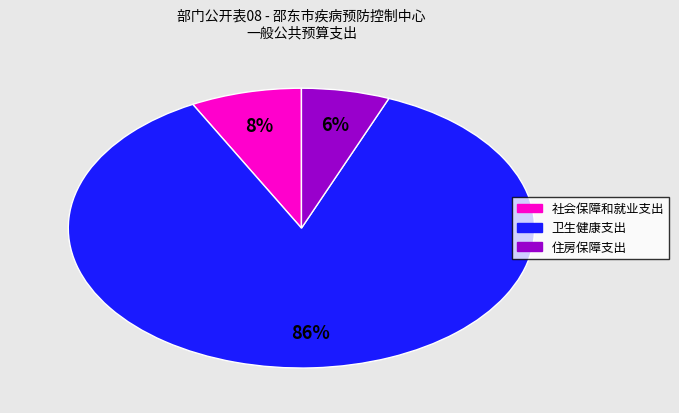

To the nearest percent, what portion does 卫生健康支出 represent?

86%